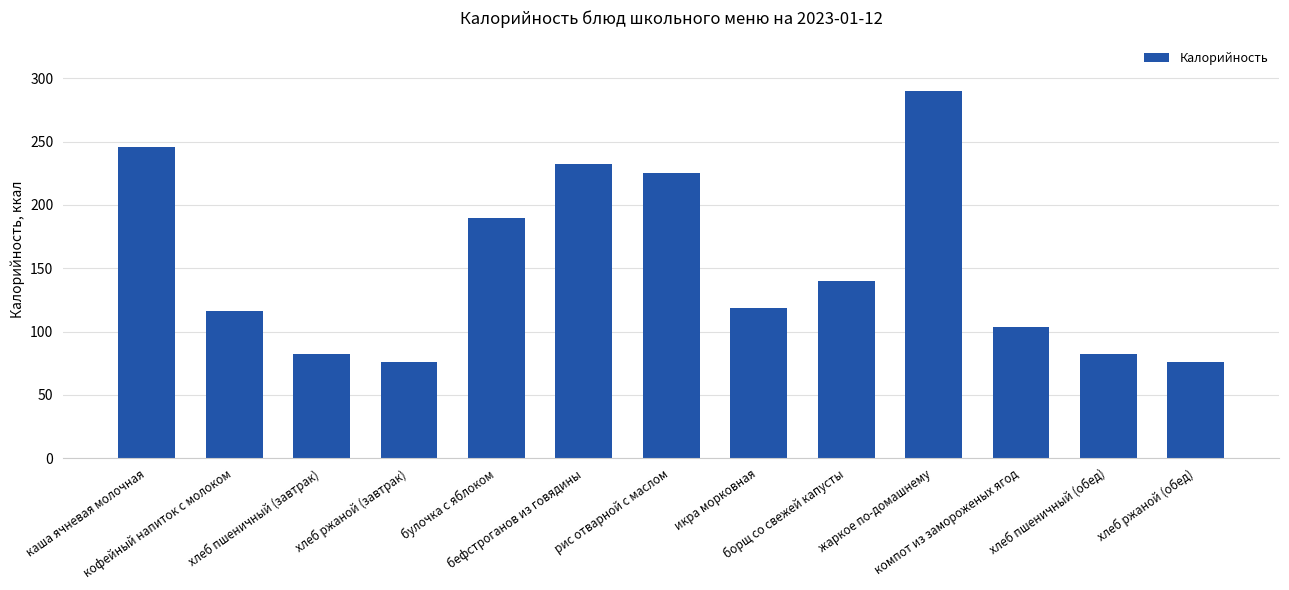

Count the number of categories in the chart.

13